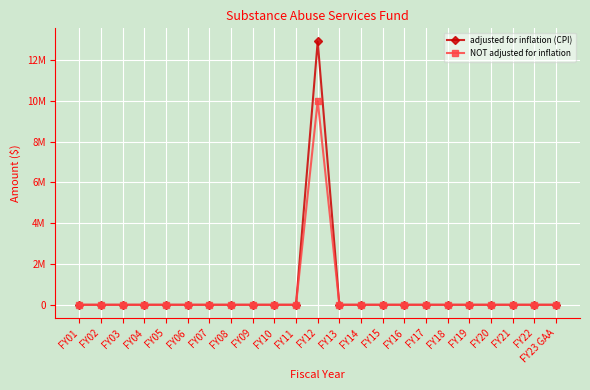

What are all the series names shown in the legend?

adjusted for inflation (CPI), NOT adjusted for inflation